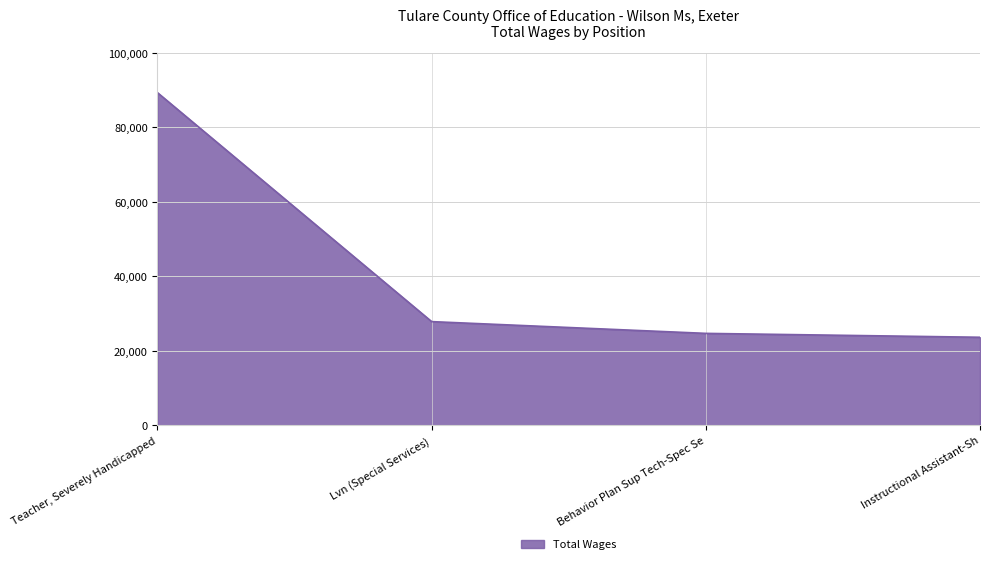

What position from the left is Behavior Plan Sup Tech-Spec Se?

3